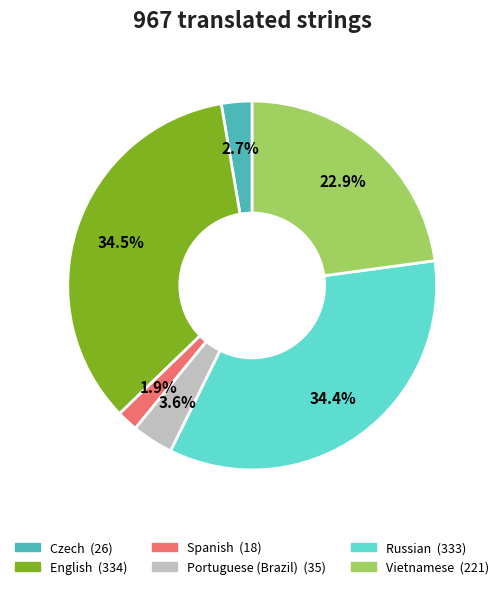

Is English the majority of the pie?

No